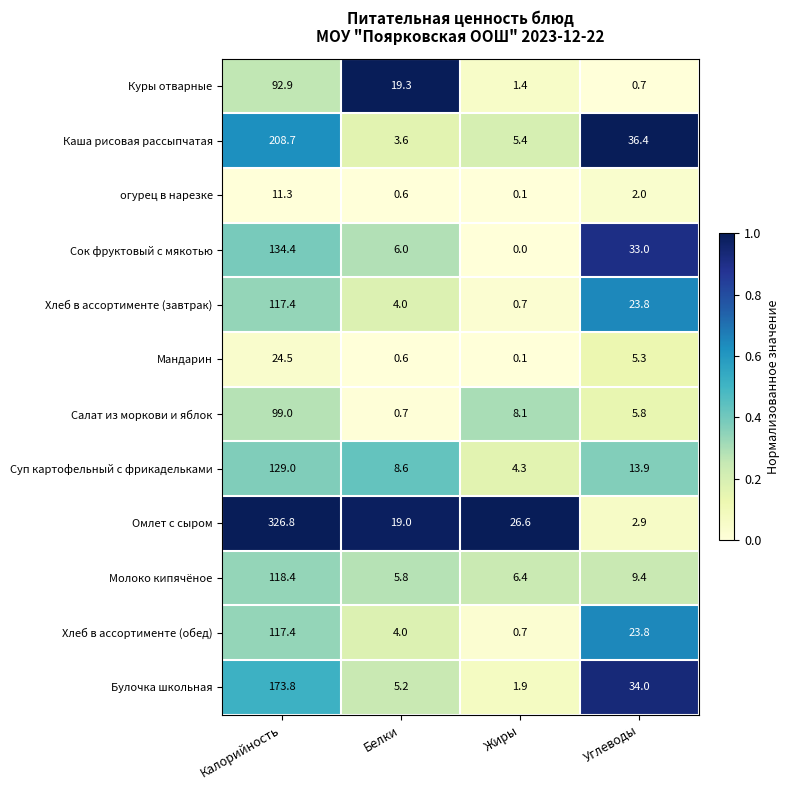

What is the total value across all series at Жиры?

55.7